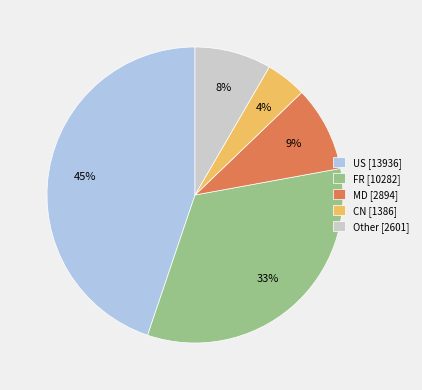

Rank the categories by value from lowest to highest.

CN [1386], Other [2601], MD [2894], FR [10282], US [13936]